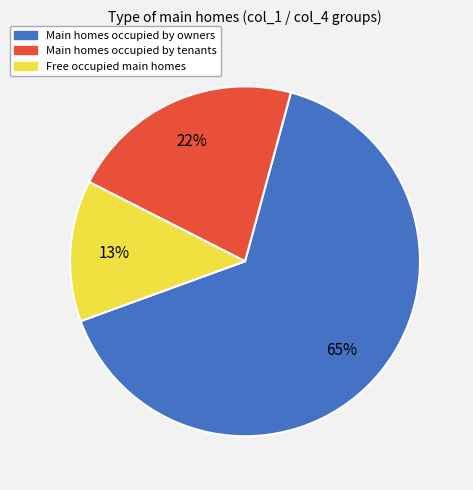

Is there any slice that represents more than half of the pie?

Yes